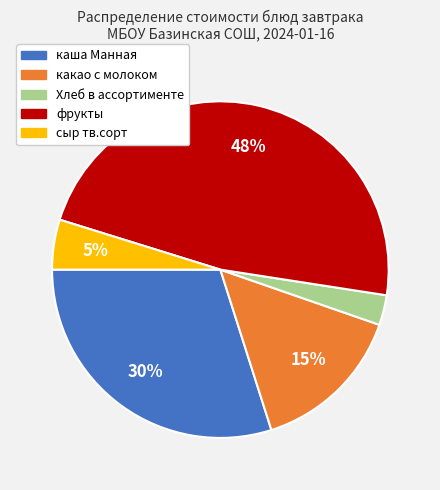

Does каша Манная account for over 50% of the chart?

No